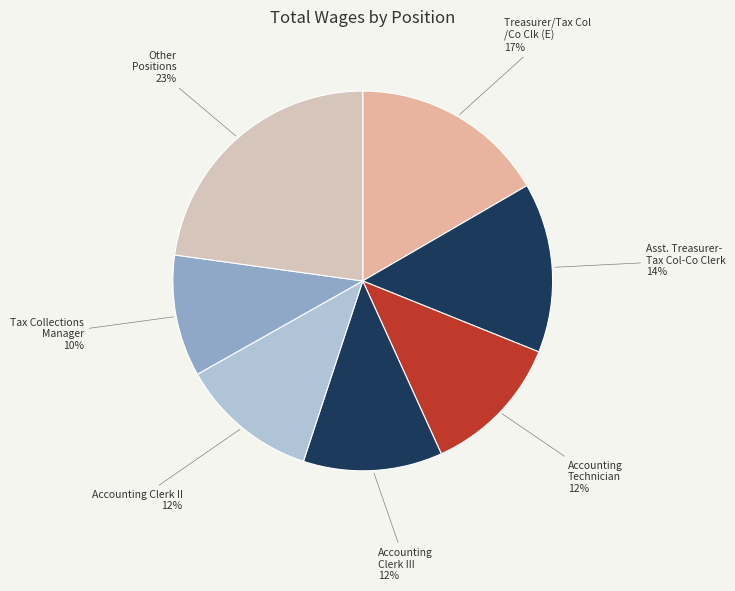

Combined, do Other Positions and Accounting Clerk II account for over 50%?

No